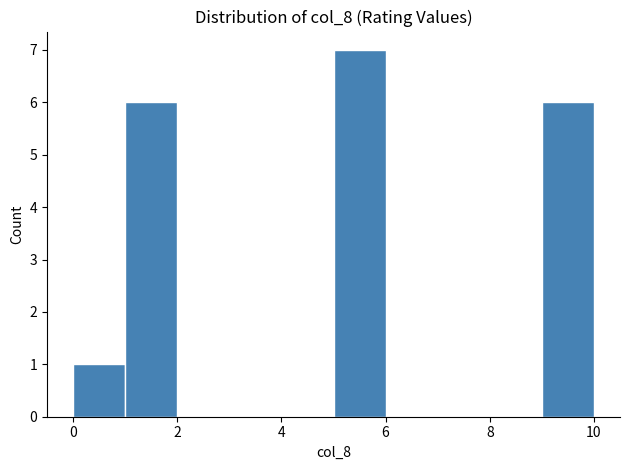

Reading left to right, list every bar in this chart as the range it spans on the x-axis followed by its height. The values are not printed on the chart, so give them approximately, as read against the axis.

0 to 1: 1
1 to 2: 6
2 to 3: 0
3 to 4: 0
4 to 5: 0
5 to 6: 7
6 to 7: 0
7 to 8: 0
8 to 9: 0
9 to 10: 6